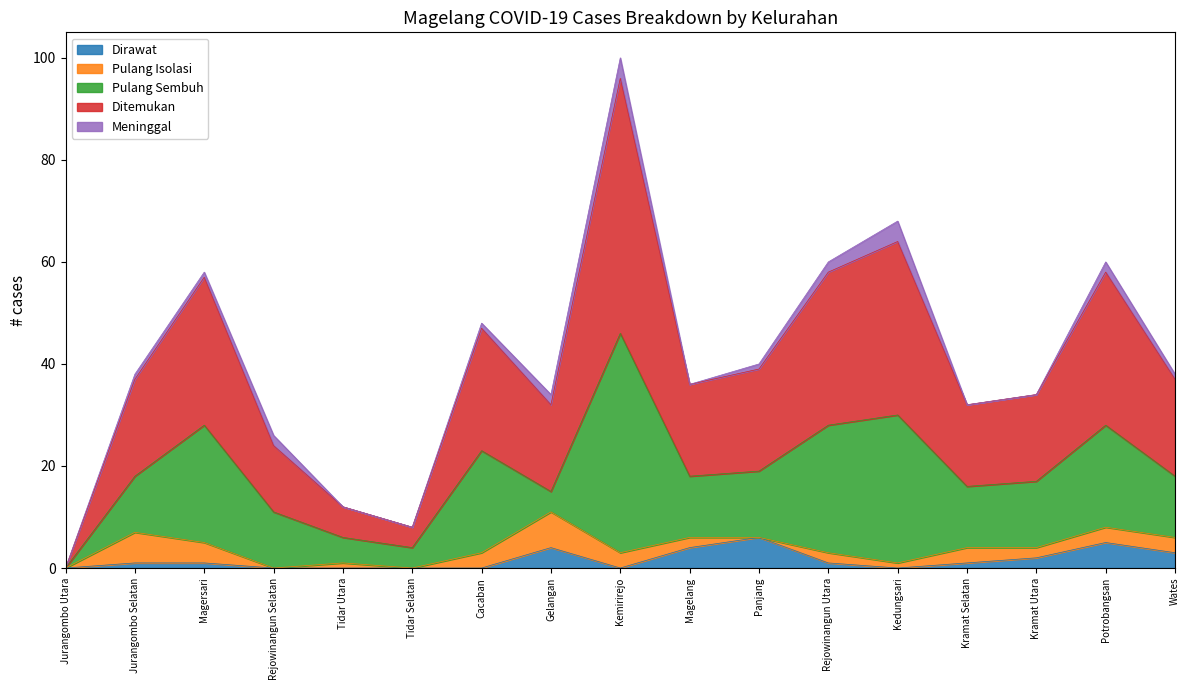

True or false: Pulang Isolasi and Dirawat cross at least once.

True